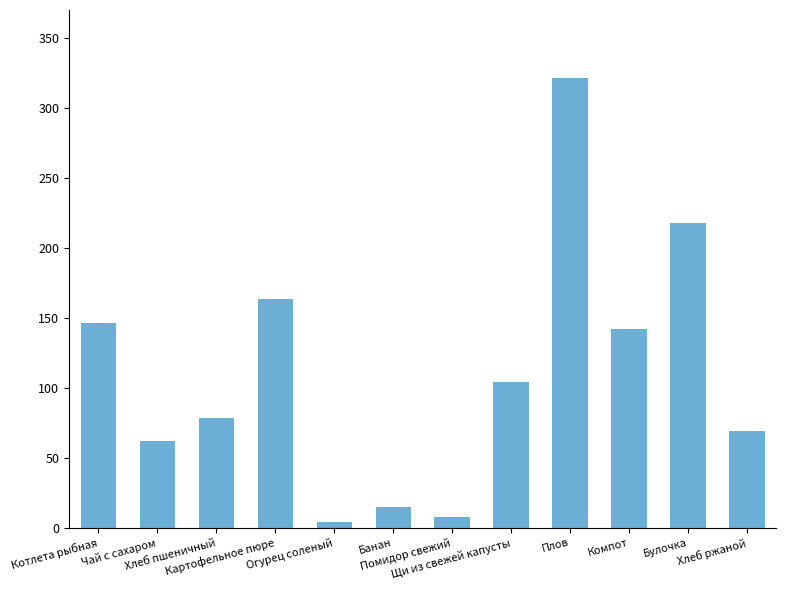

Reading left to right, transcribe all the data shown in this chart.

Котлета рыбная=146.2	Чай с сахаром=62.0	Хлеб пшеничный=78.6	Картофельное пюре=163.5	Огурец соленый=4.2	Банан=15.0	Помидор свежий=8.0	Щи из свежей капусты=104.2	Плов=322.0	Компот=142.0	Булочка=218.0	Хлеб ржаной=69.0